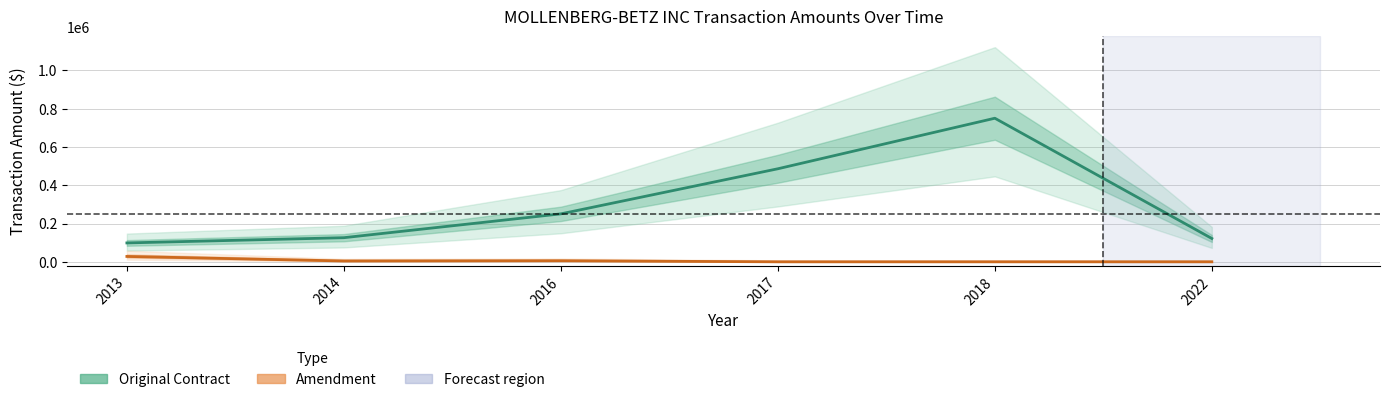

True or false: Amendment and Original Contract cross at least once.

False